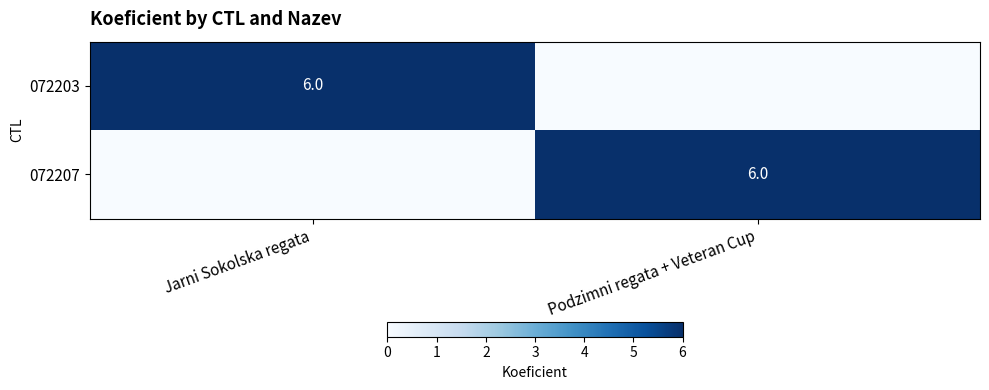

Is it true that 072203 equals 6 at Jarni Sokolska regata?

True